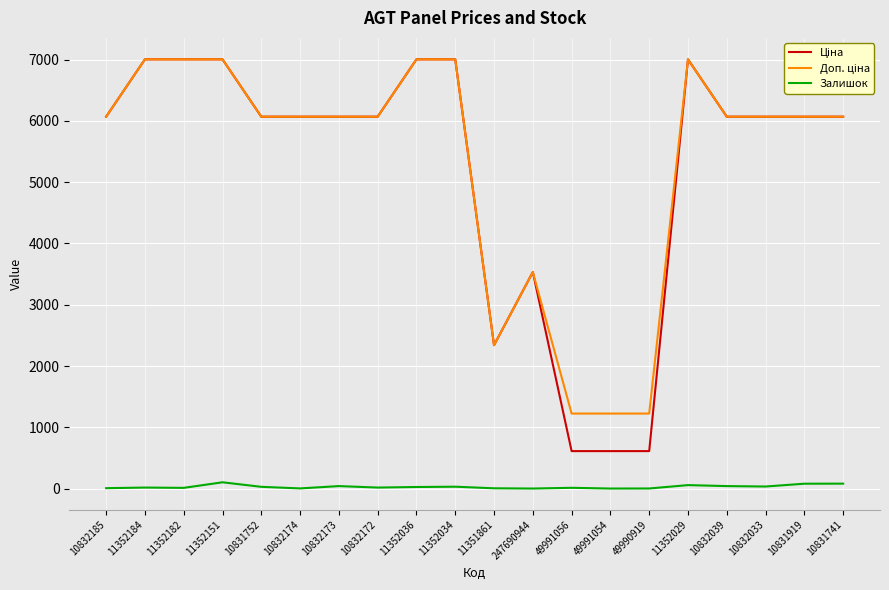

True or false: Залишок has a value of 13.0 at 11352182.

True